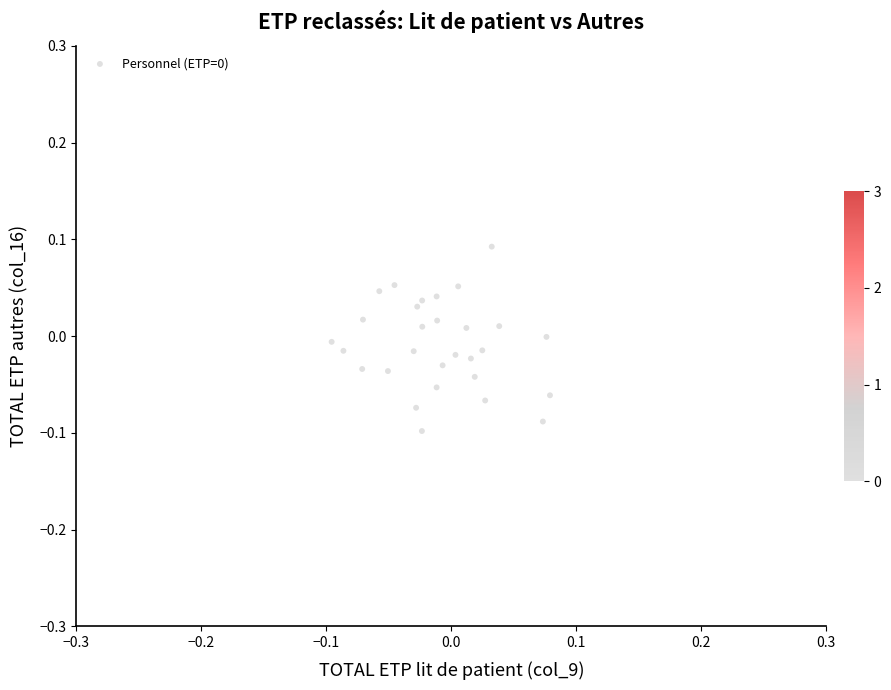

How many points are shown in the scatter plot?

29